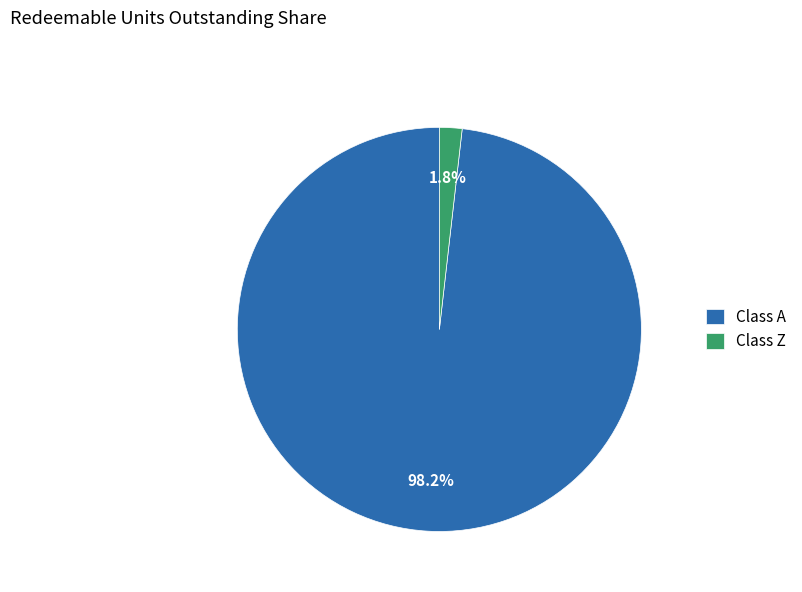

Count the number of slices in the pie.

2